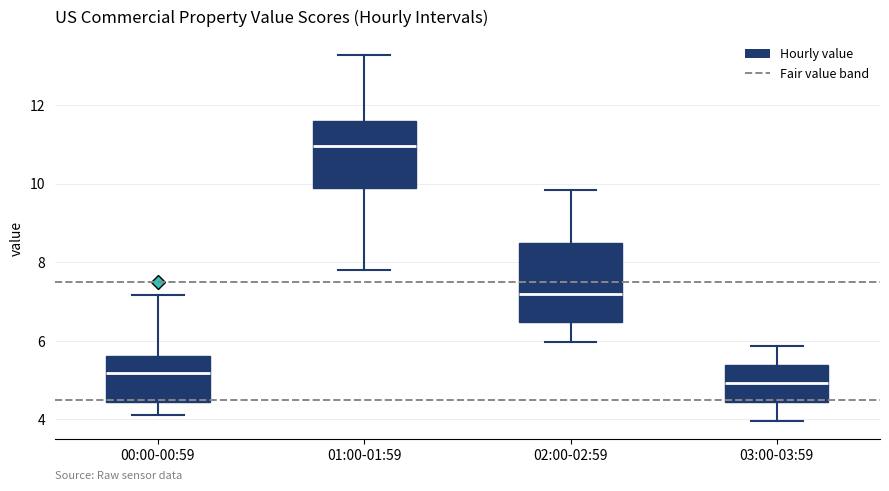

Reading left to right, transcribe this box plot: for each box, give where its median line is, the range the box spans, and where its two whiskers end, as read against the y-axis. The values are not printed on the chart, so give them approximately, as read against the axis.

00:00-00:59: median 5.2, box 4.4 to 5.6, whiskers 4.2 to 7.2
01:00-01:59: median 11.0, box 9.8 to 11.6, whiskers 7.8 to 13.2
02:00-02:59: median 7.2, box 6.4 to 8.4, whiskers 6.0 to 9.8
03:00-03:59: median 5.0, box 4.4 to 5.4, whiskers 4.0 to 5.8